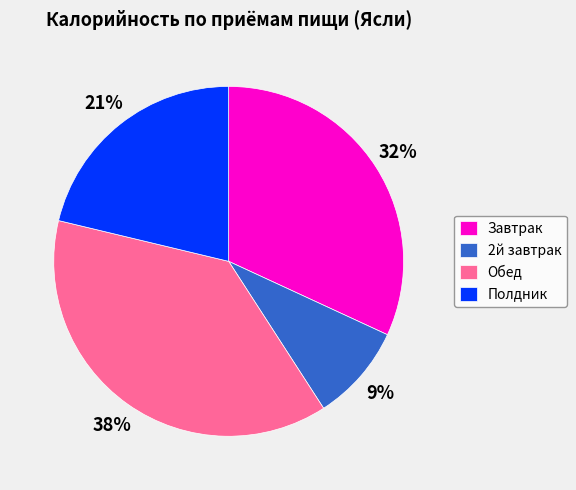

Combined, do 2й завтрак and Обед account for over 50%?

No